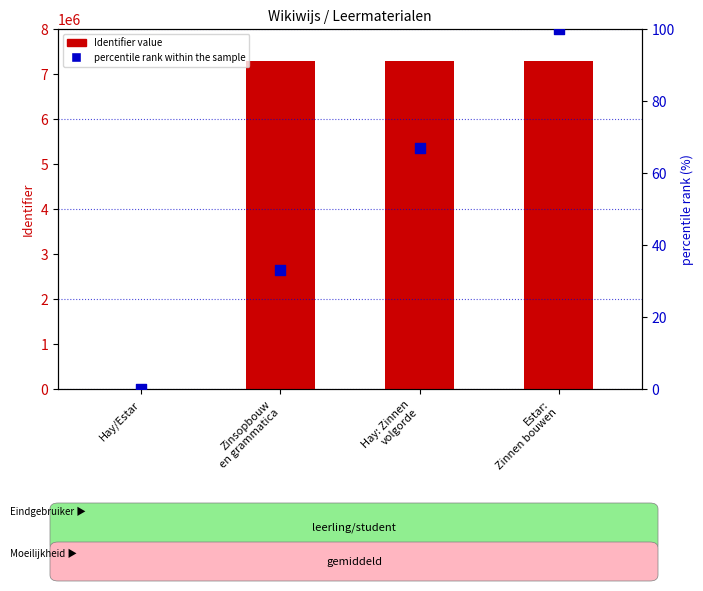

What are all the series names shown in the legend?

Identifier value, percentile rank within the sample